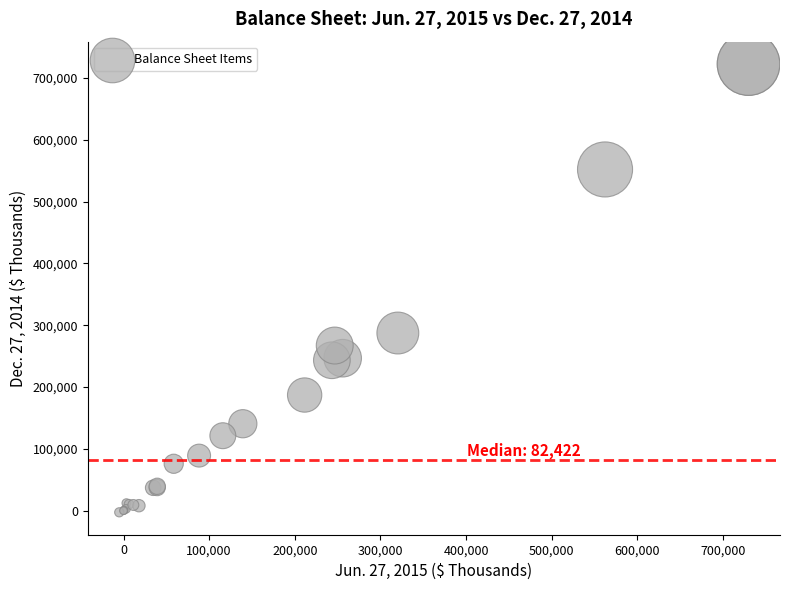

What Y value in the scatter plot is closest to 359848?

287328